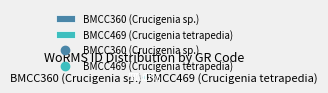

Is the sum of BMCC469 (Crucigenia tetrapedia) and BMCC360 (Crucigenia sp.) greater than half?

Yes